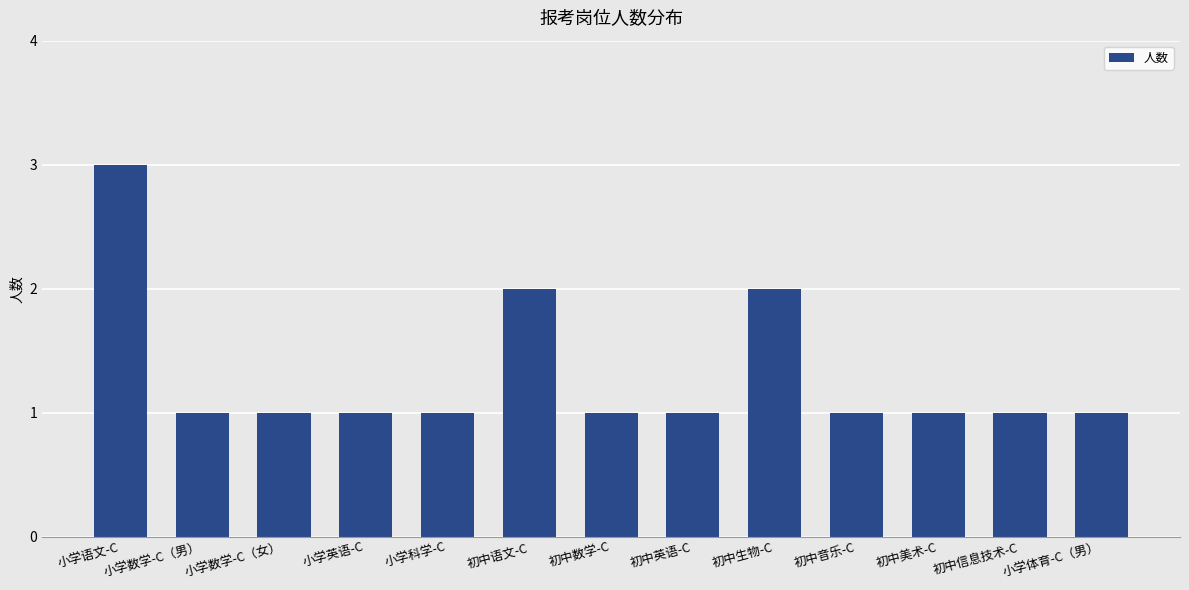

Count the values in the range 1 to 2.

12